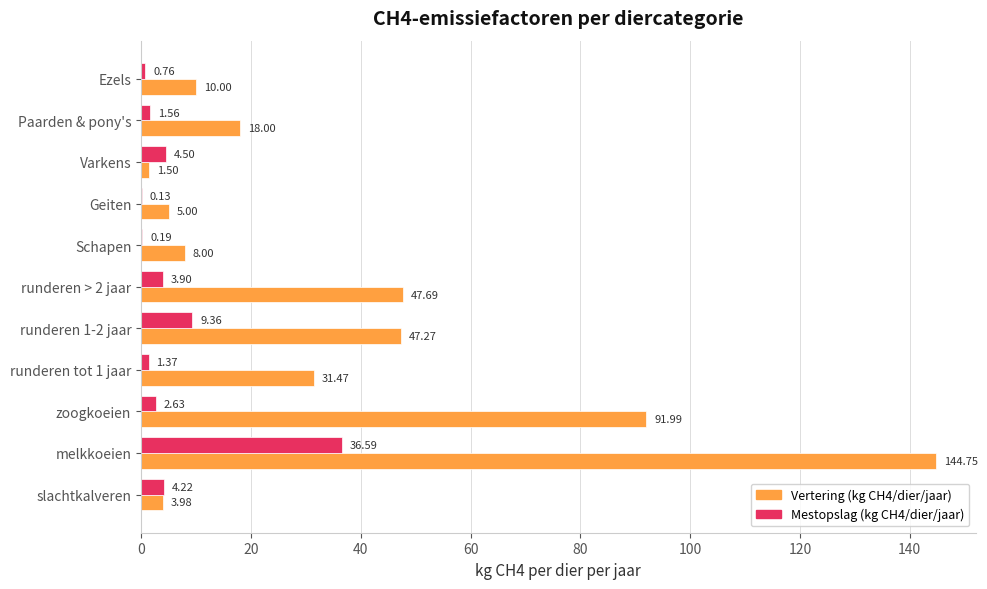

Between Paarden & pony's and Ezels, which series saw the biggest shift?

Vertering (kg CH4/dier/jaar)